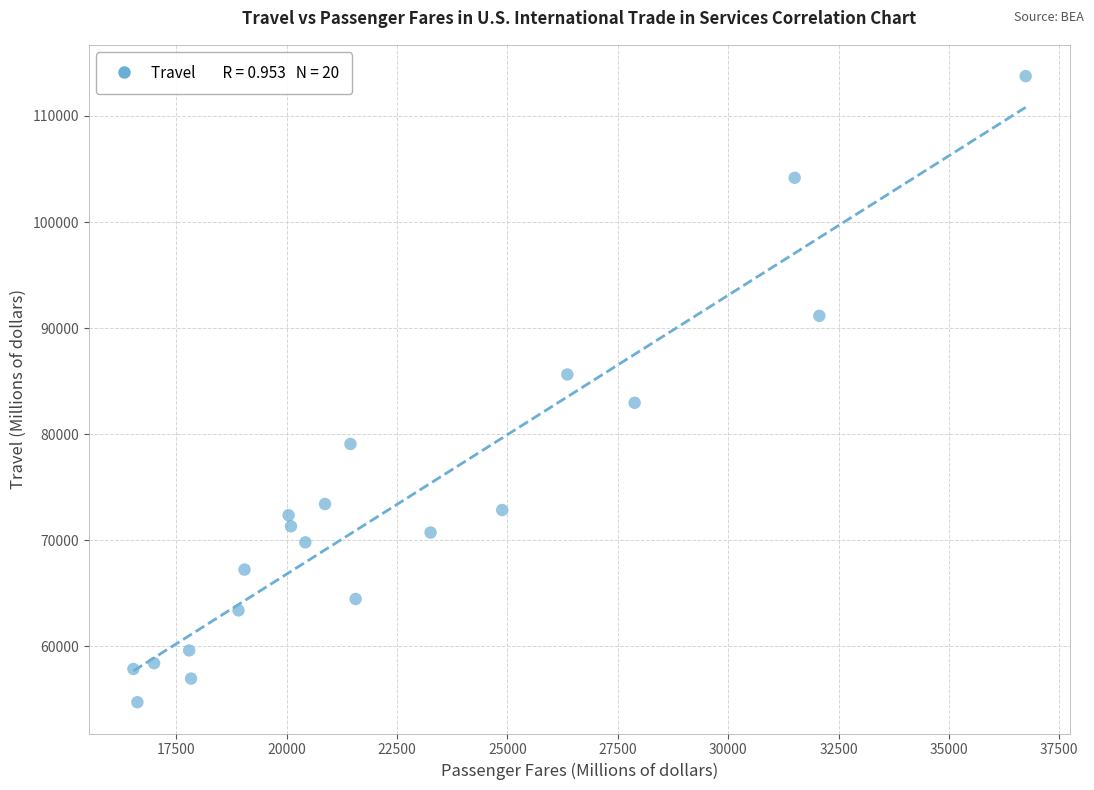

What is the range of Y values (max minus min)?

59012